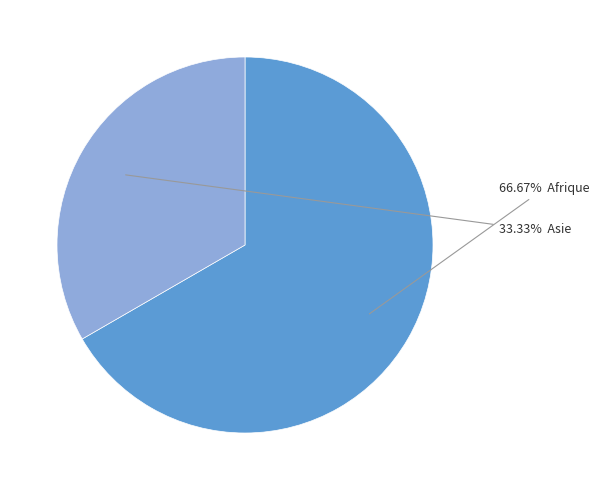

Is there a majority slice in this chart?

Yes